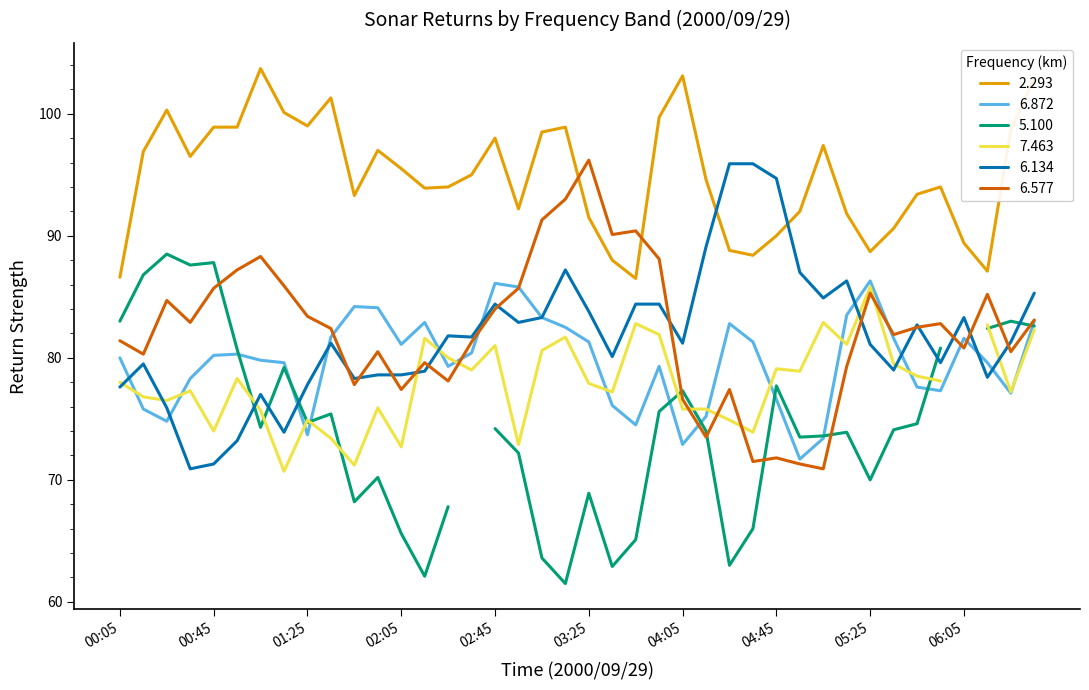

True or false: 6.872 and 2.293 intersect in this chart.

False